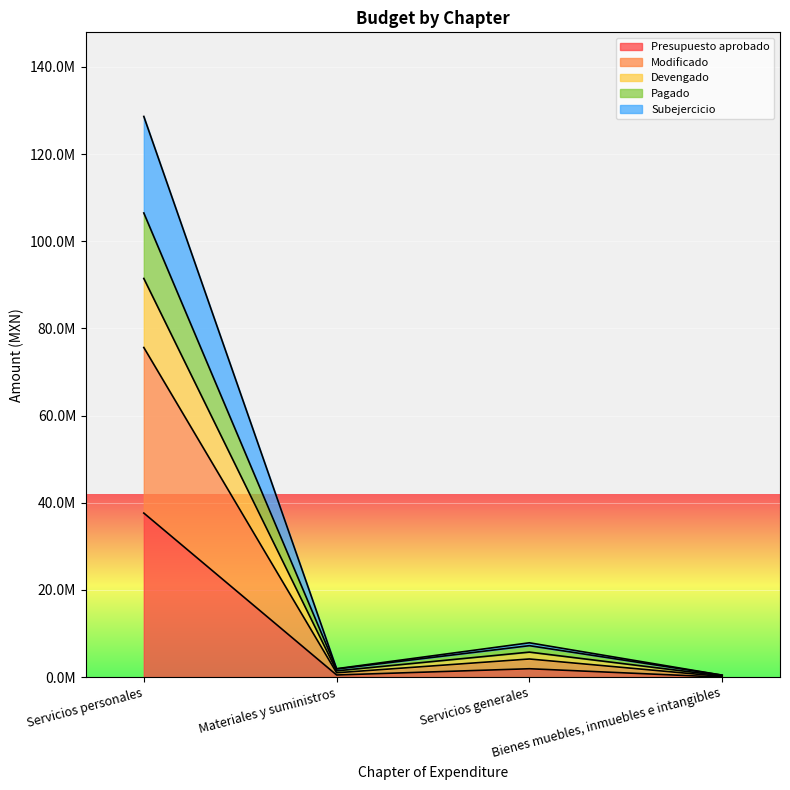

At which category is the sum across all series the highest?

Servicios personales